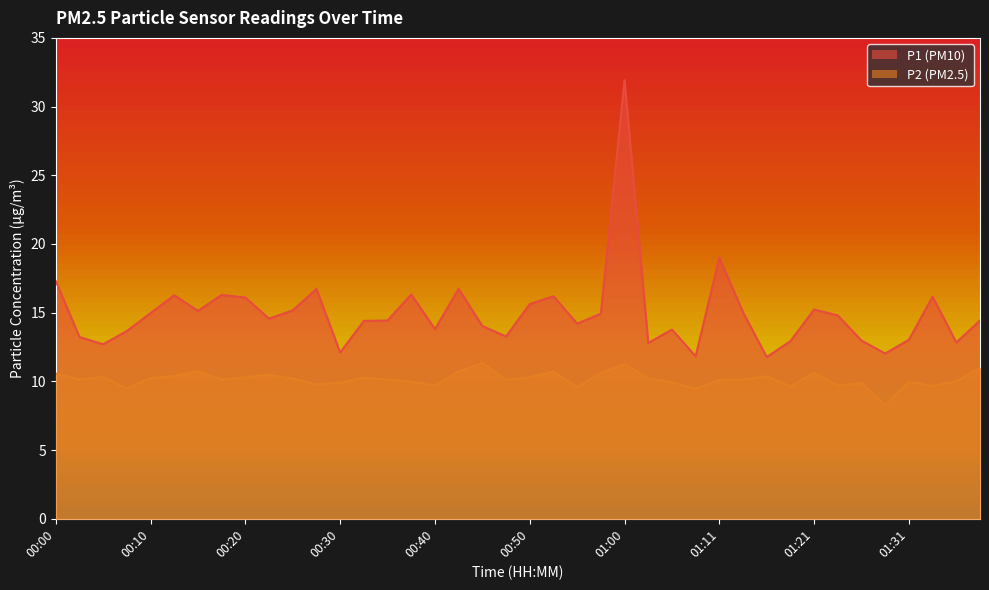

What is the value of the P1 point at the 39th from the left?

12.8